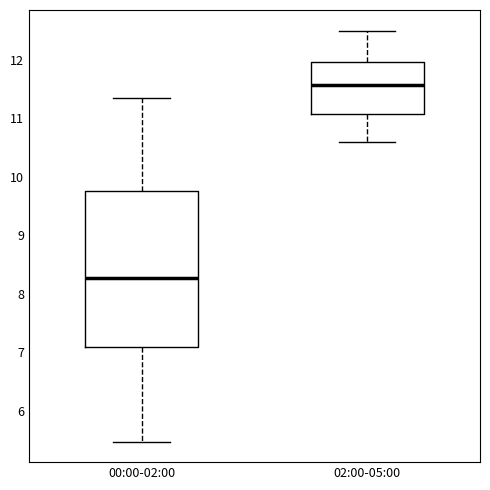

Reading left to right, read every box against the y-axis: the position of its median line, the range the box covers, and the ends of its whiskers. The values are not printed on the chart, so give them approximately, as read against the axis.

00:00-02:00: median 8.3, box 7.1 to 9.8, whiskers 5.5 to 11.4
02:00-05:00: median 11.6, box 11.1 to 12.0, whiskers 10.6 to 12.5